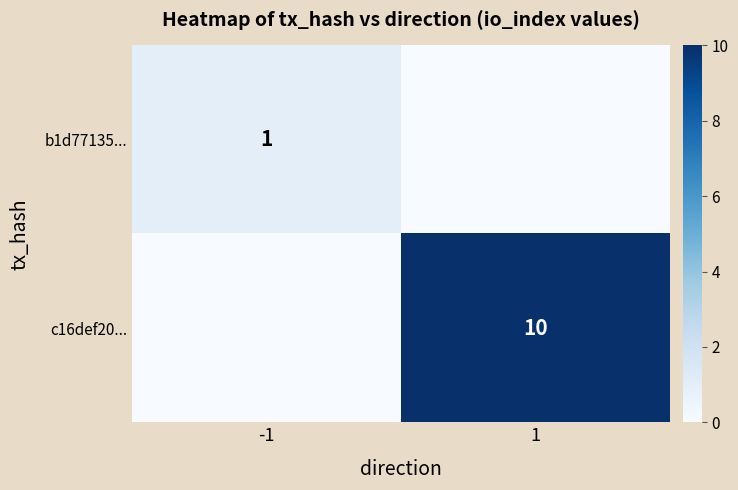

The value of b1d77135... at -1 is 1. True or false?

True